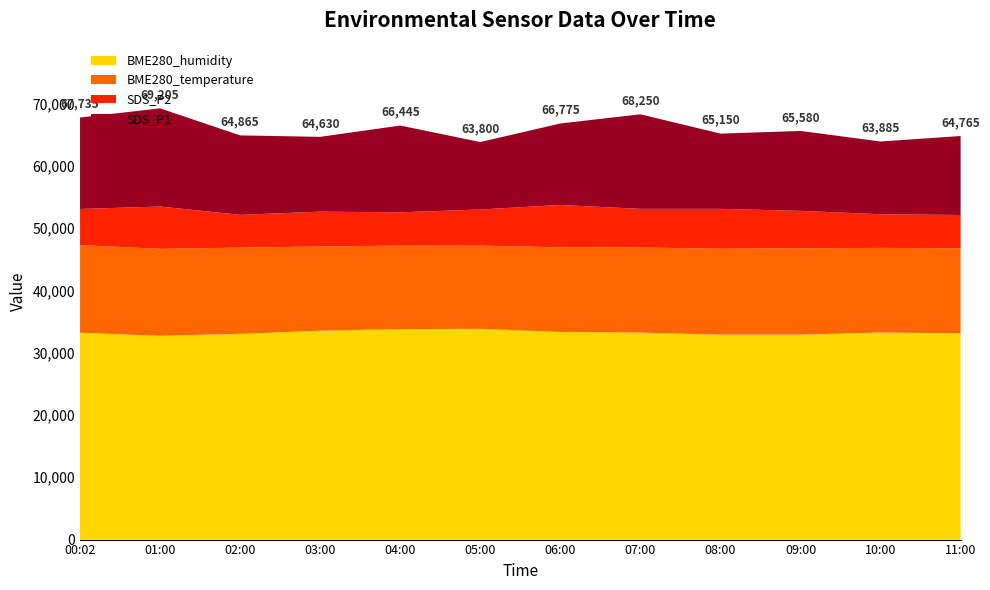

What is the highest value of the BME280_humidity series?

33825